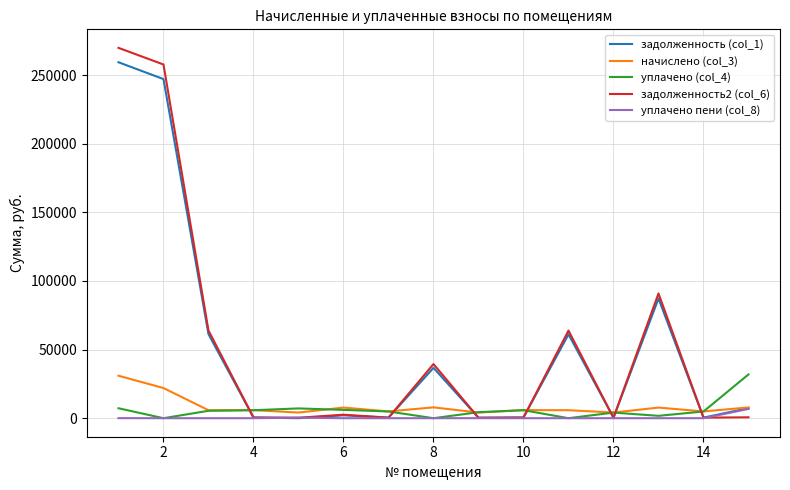

What is the maximum value shown in the chart?

269798.6